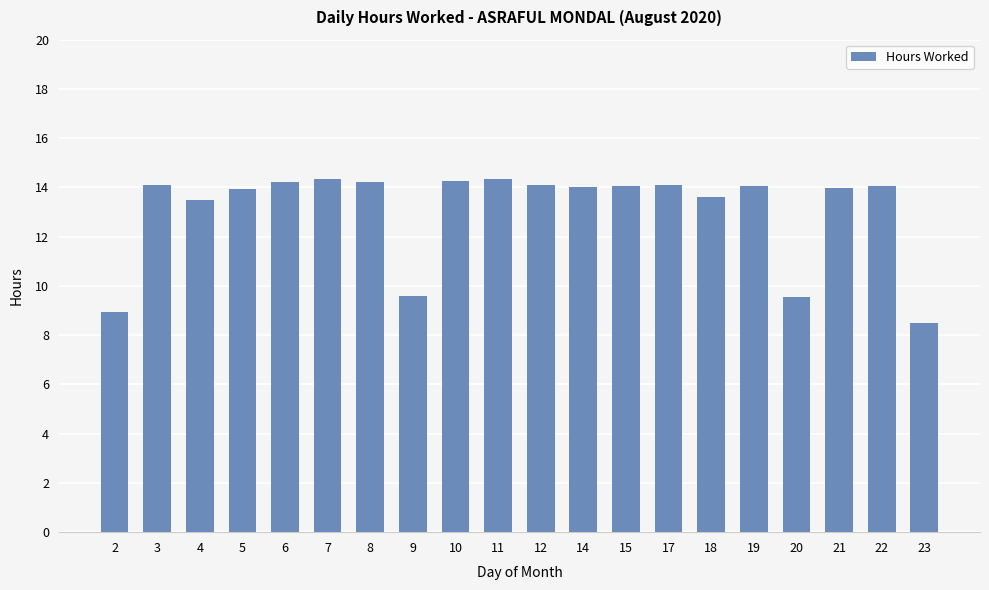

What is the change in value from 10 to 14?

-0.3